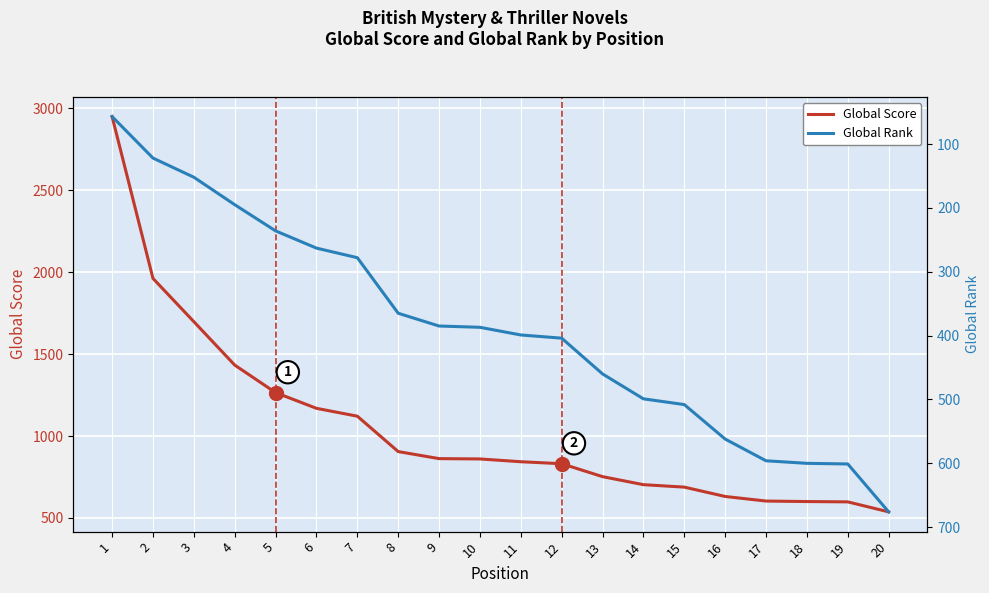

List the series in order of their peak value, highest first.

Global Score, Global Rank